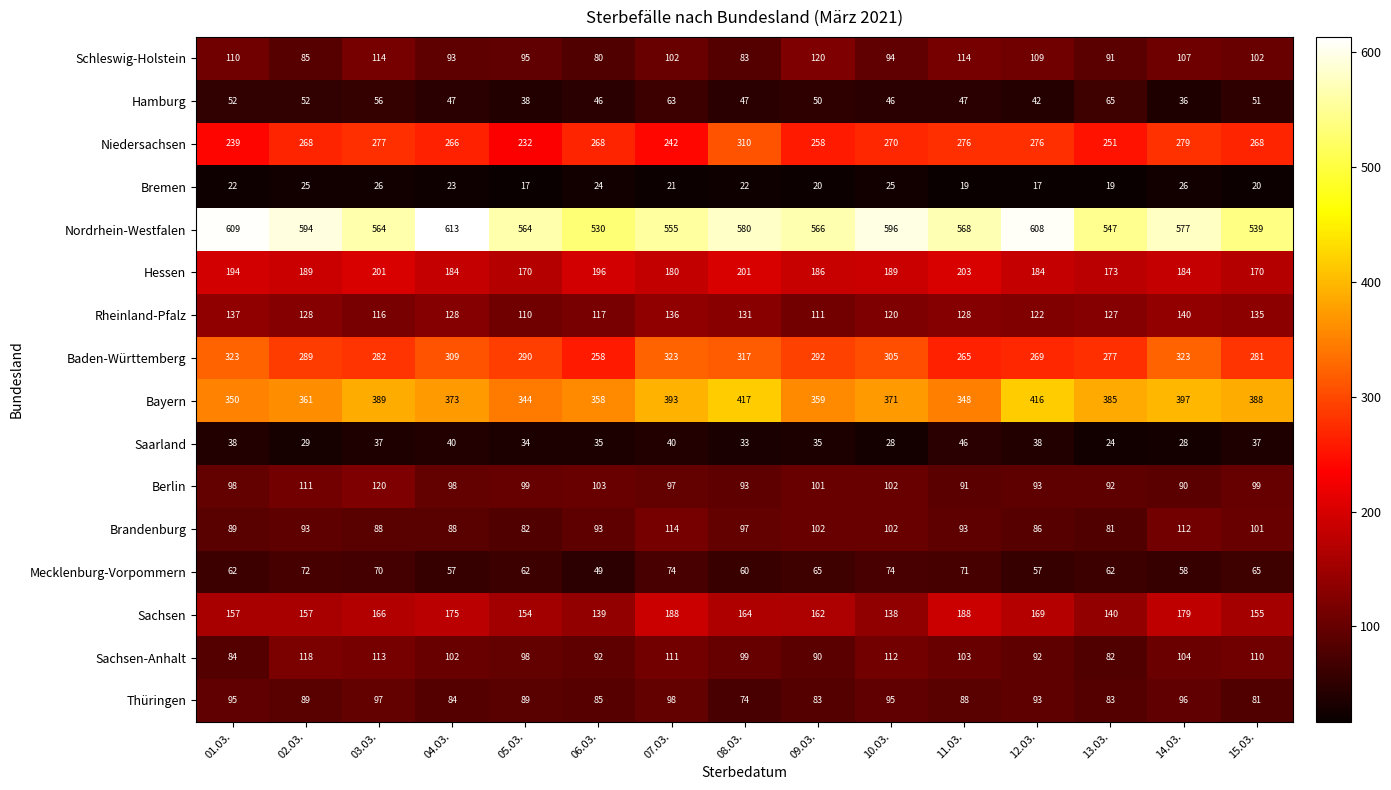

Which series has the largest range (max minus min)?

Nordrhein-Westfalen